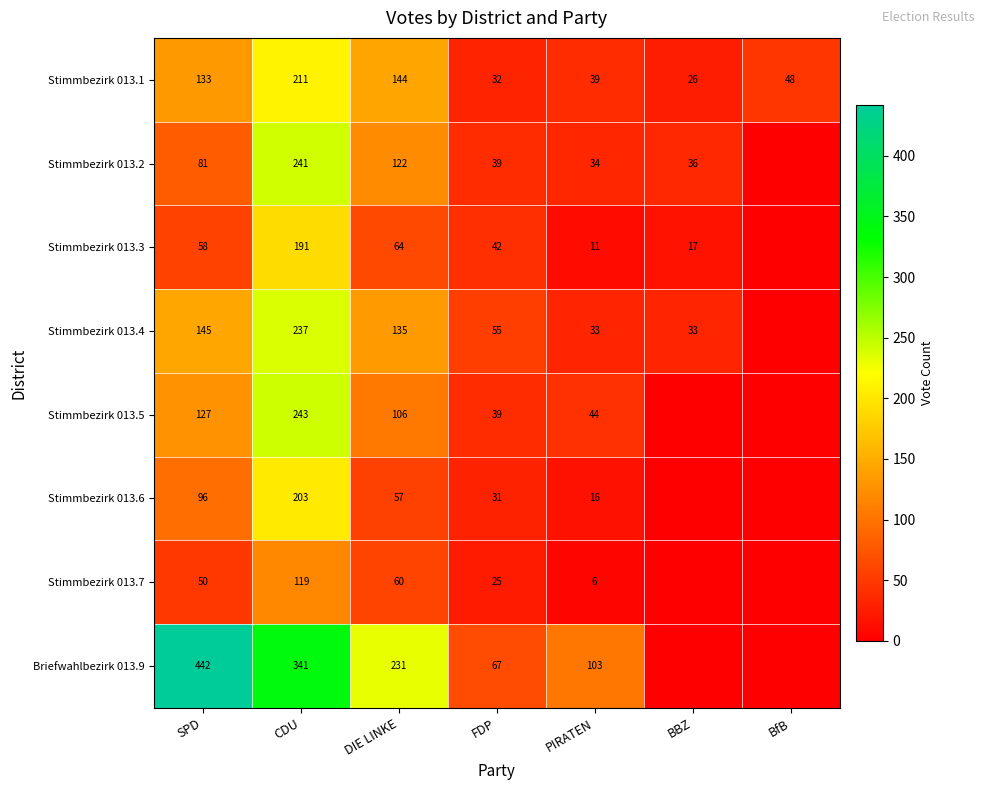

What is the difference between the maximum and minimum values in the Stimmbezirk 013.1 series?

185